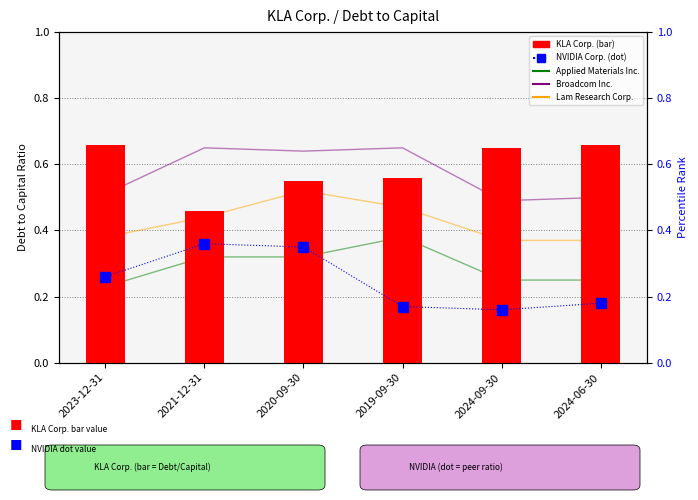

What is the minimum value for Lam Research Corp.?

0.4